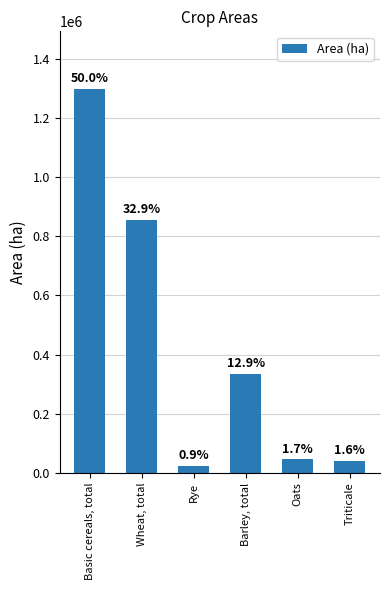

List the labels in order of value, largest first.

Basic cereals, total, Wheat, total, Barley, total, Oats, Triticale, Rye